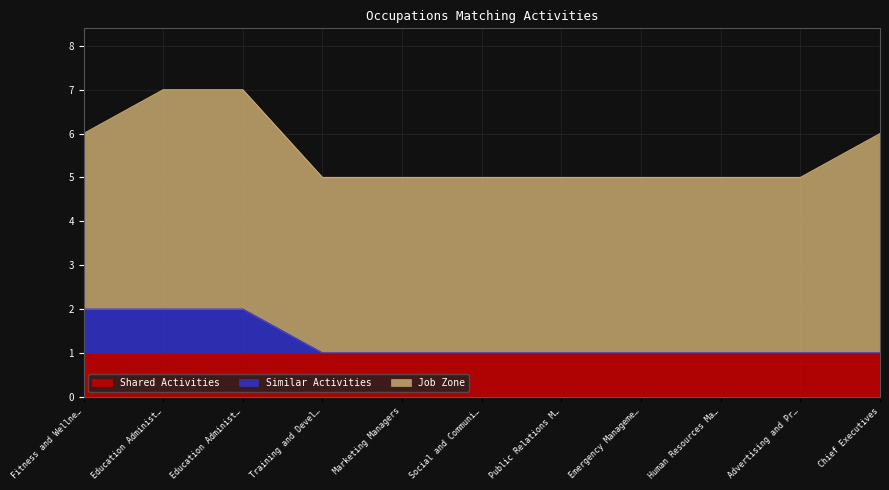

What are all the series names shown in the legend?

Shared Activities, Similar Activities, Job Zone